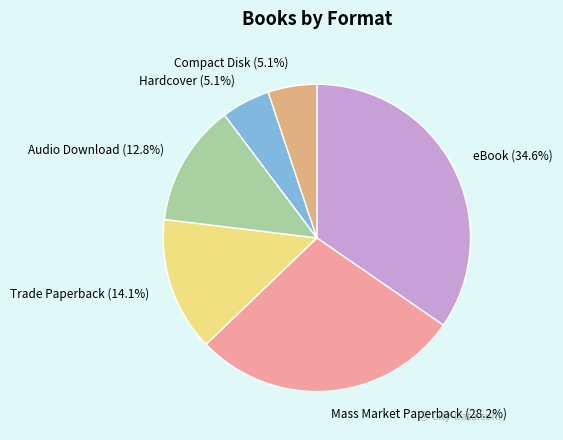

To the nearest percent, what is the average slice percentage?

17%